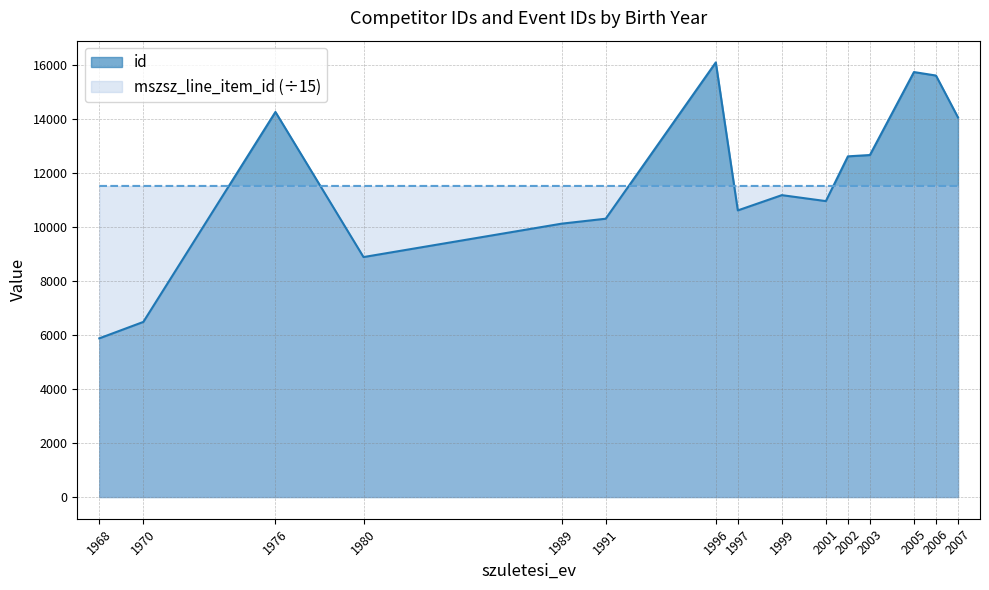

Rank the series at 2005 from highest to lowest value.

id, mszsz_line_item_id (÷15)